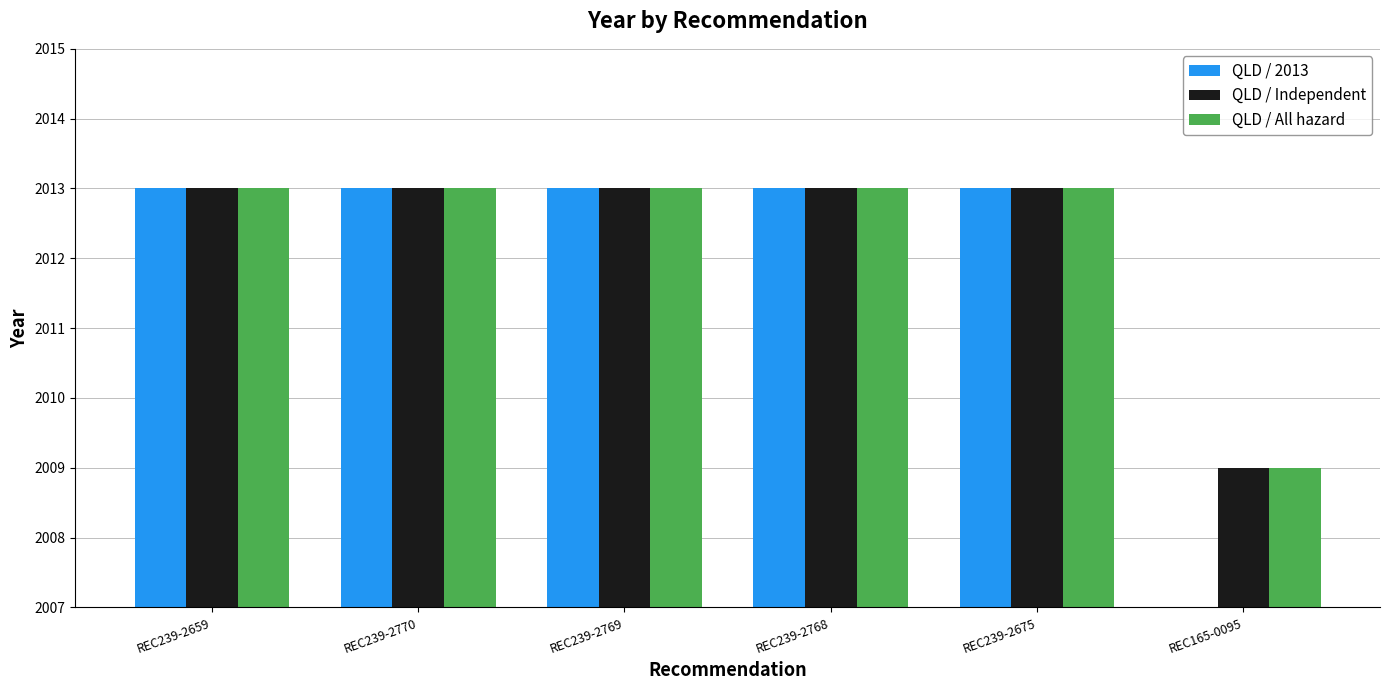

What is the sum of the QLD / All hazard values at REC239-2769 and REC165-0095?

4022